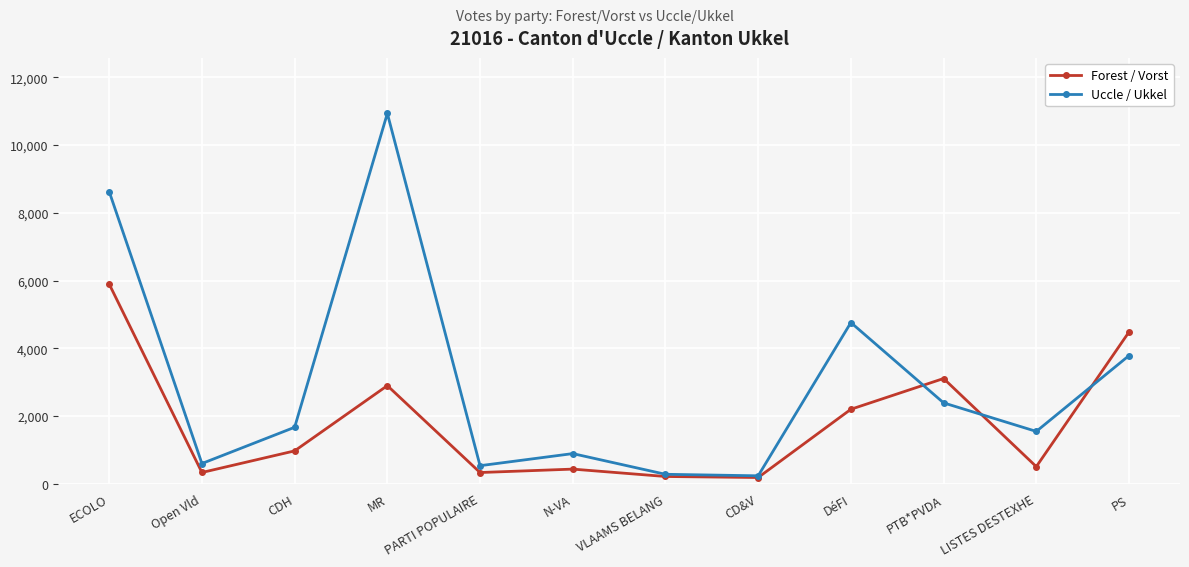

At which category is the sum across all series the highest?

ECOLO